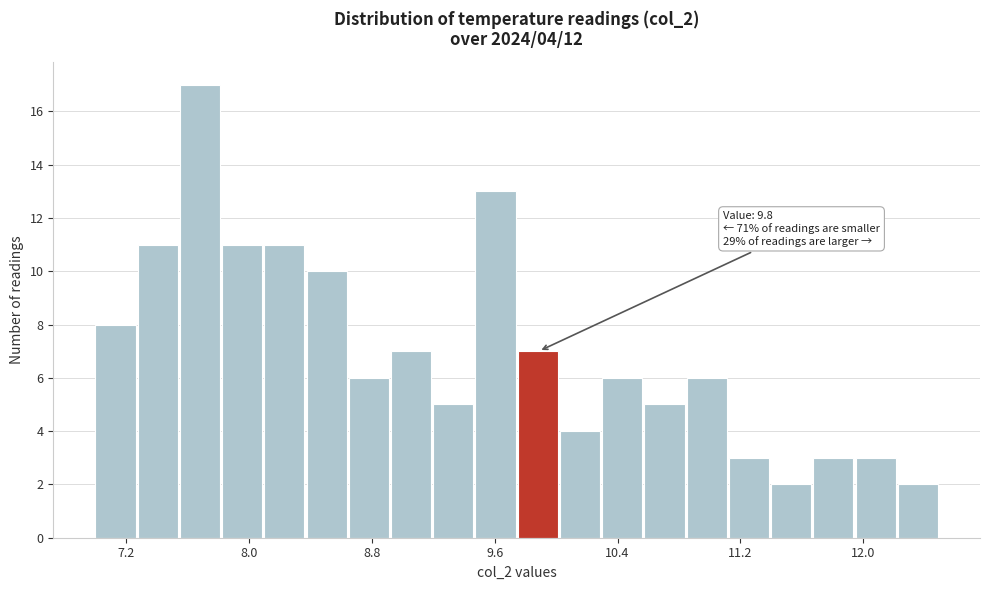

Read against the x-axis, roughly where is the centre of the tallest bar?

7.7